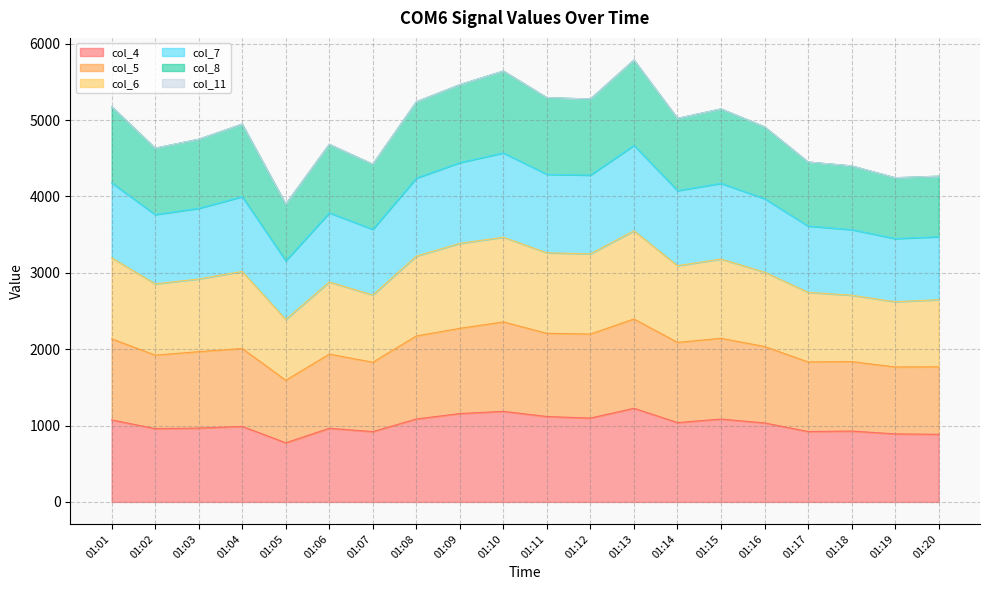

How many data points in col_4 are above 1034?

9